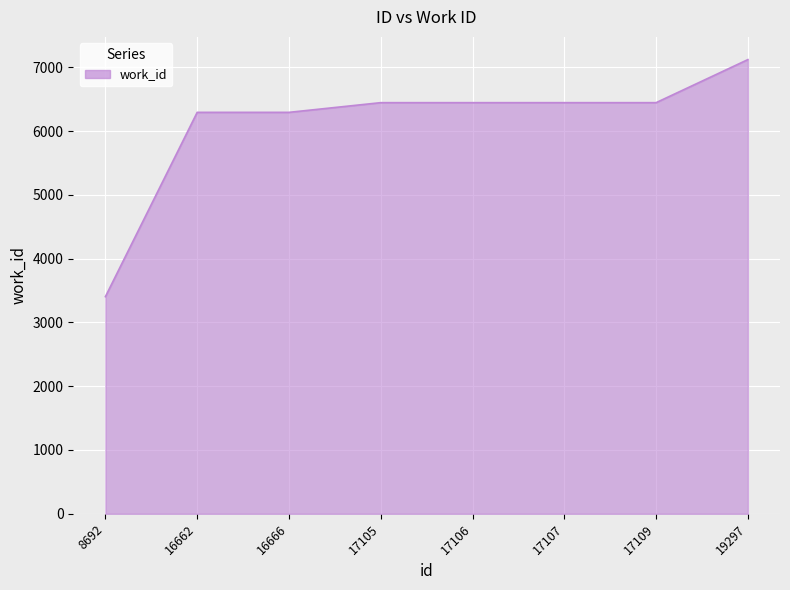

What is the smallest value displayed?

3404